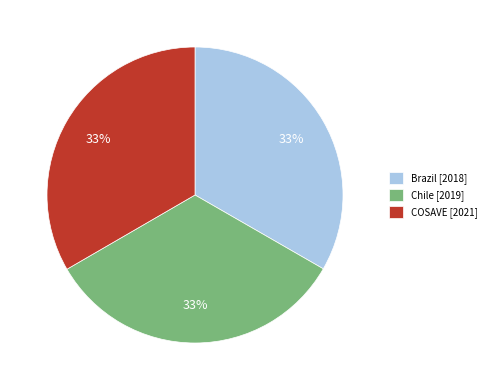

True or false: COSAVE [2021] accounts for 33% of the total.

True